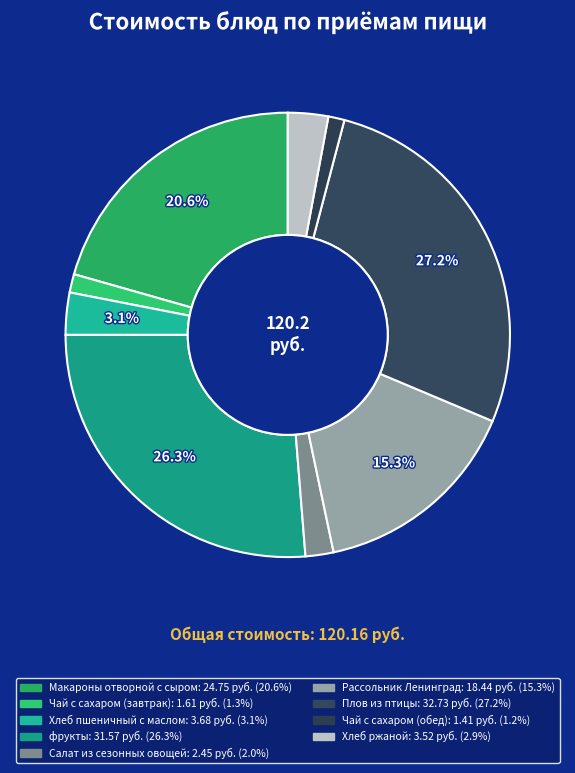

To the nearest percent, what is the combined percentage of Рассольник Ленинград and Хлеб ржаной?

18%